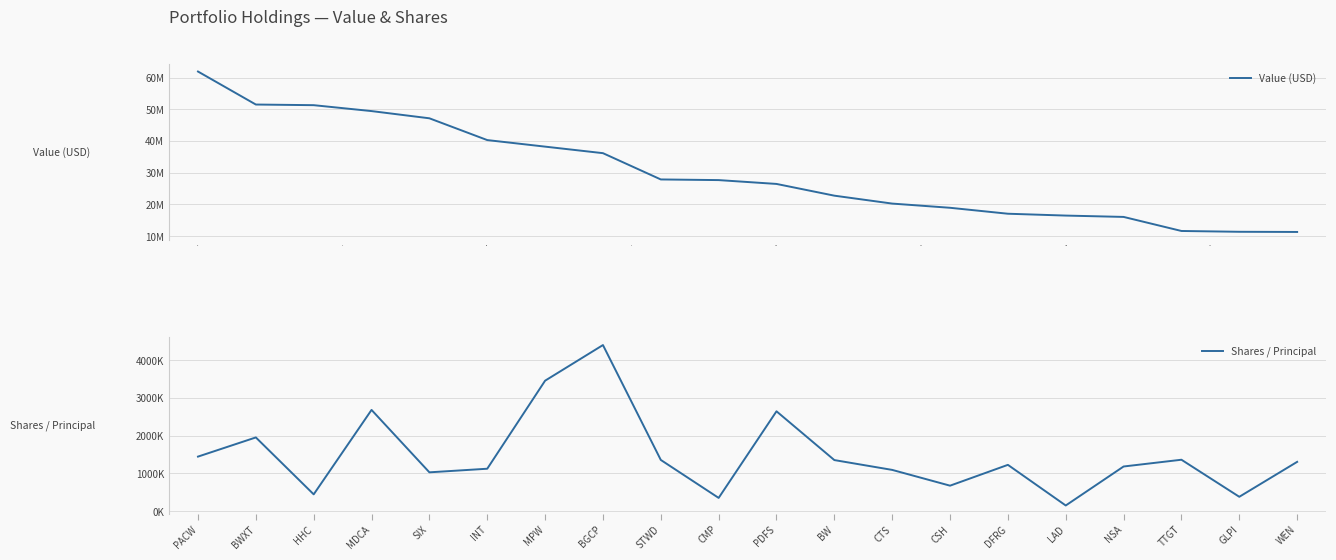

List the series in order of their overall mean, lowest first.

Value (USD), Shares / Principal